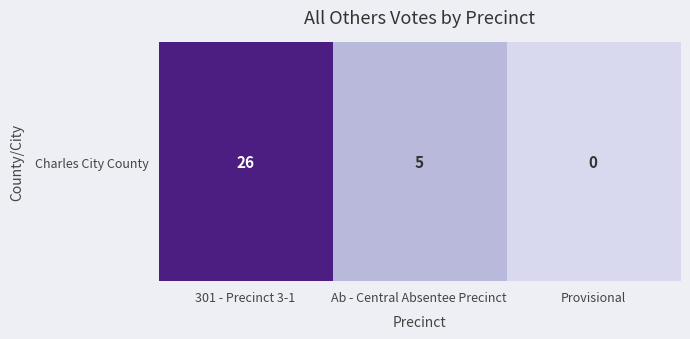

True or false: the data shows 0 at Provisional.

True